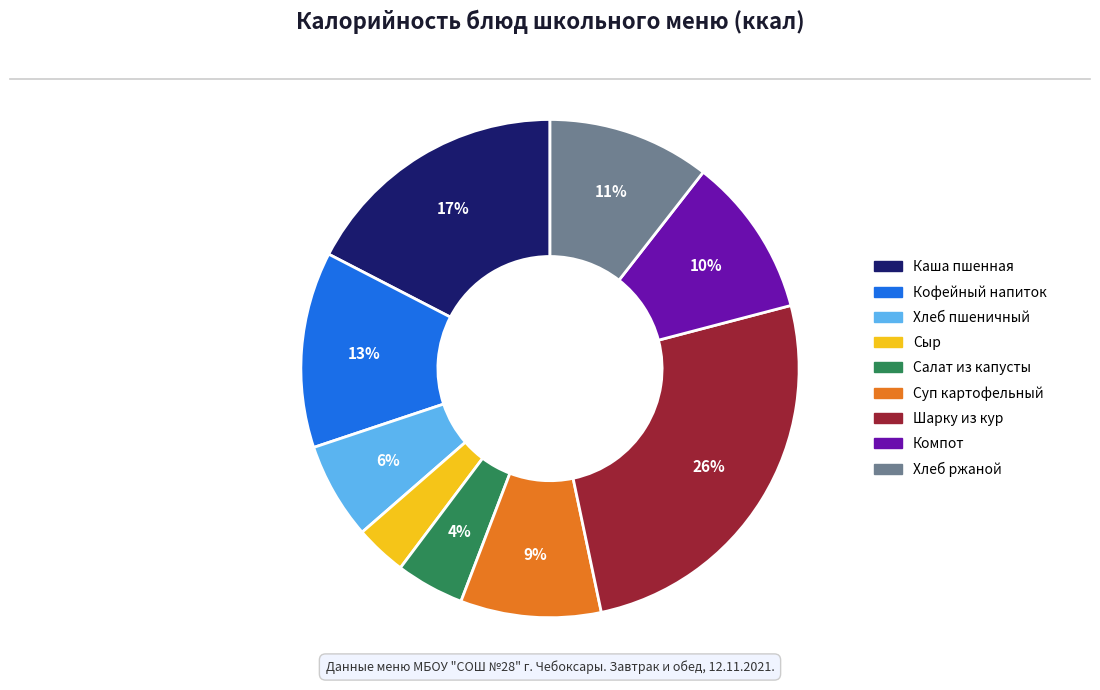

Is there a majority slice in this chart?

No